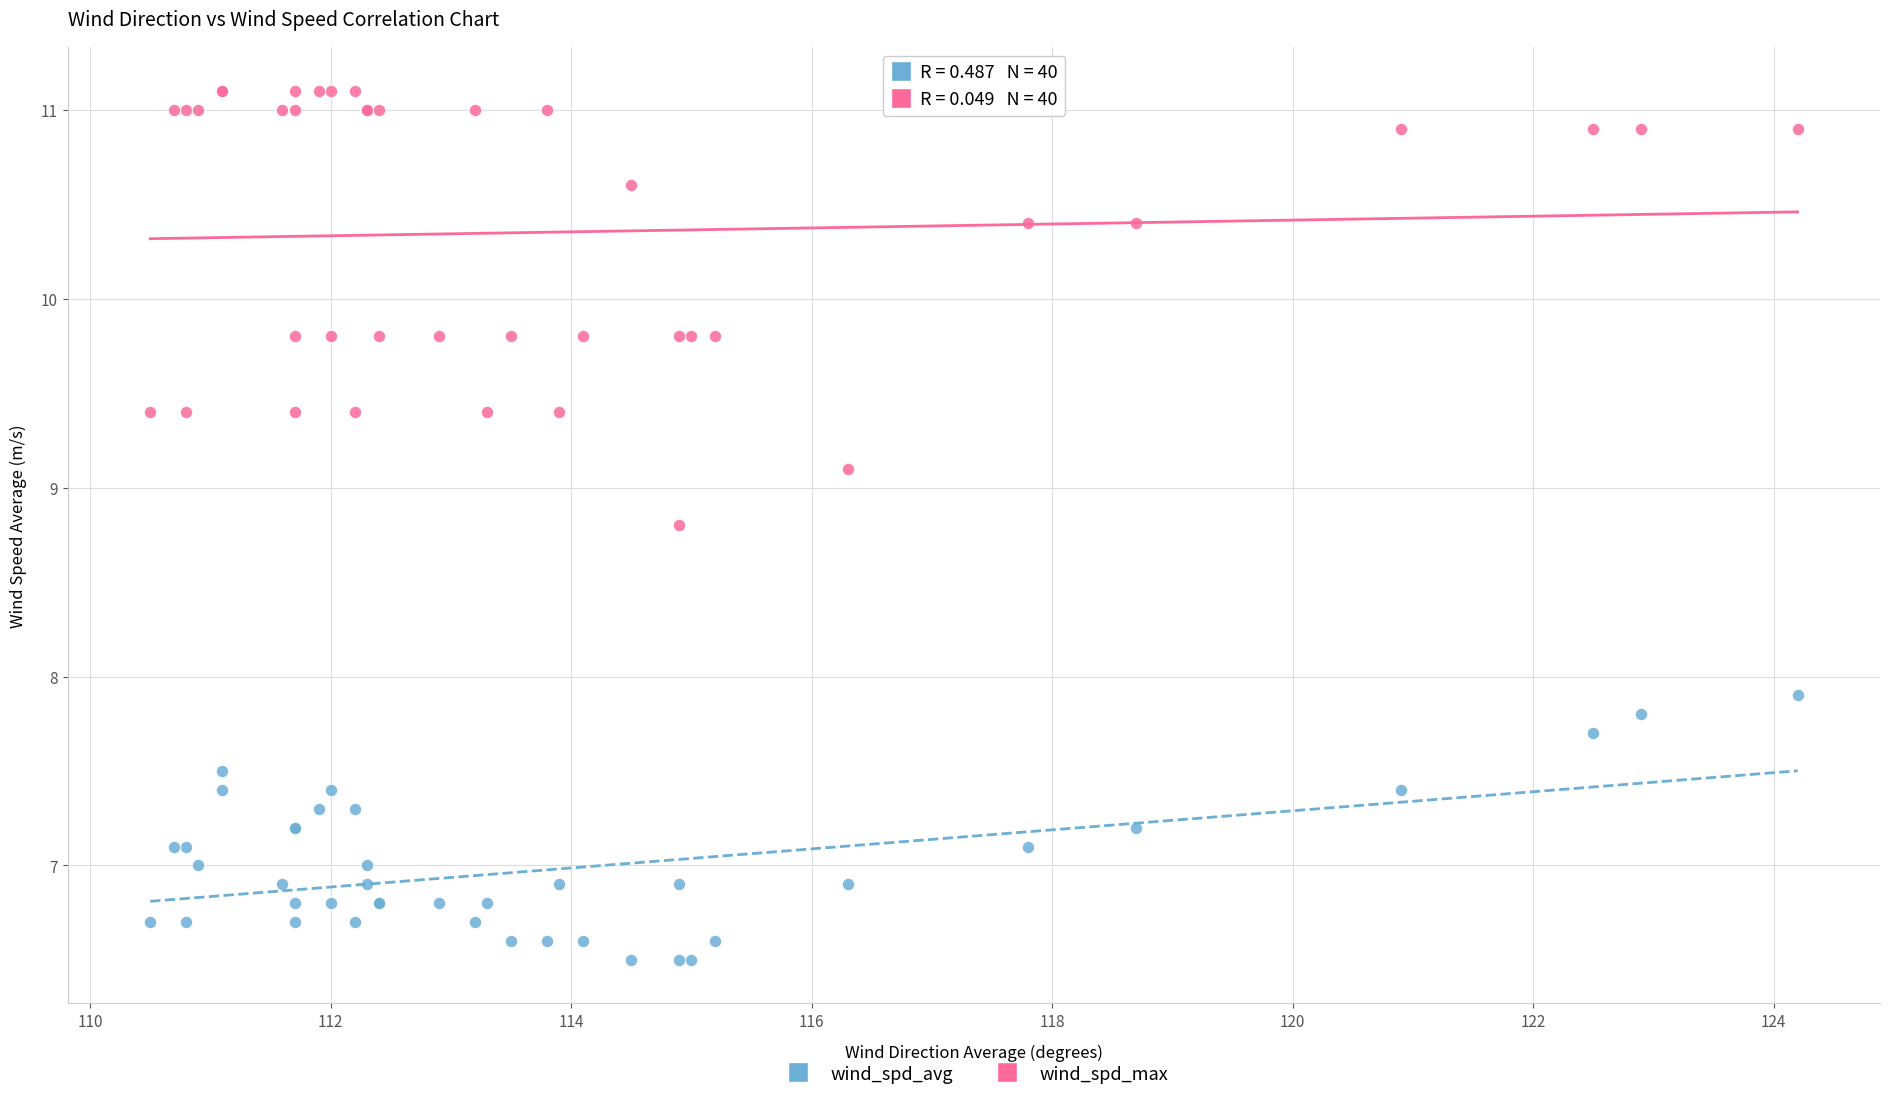

Which series contains the lowest Y value?

wind_spd_avg